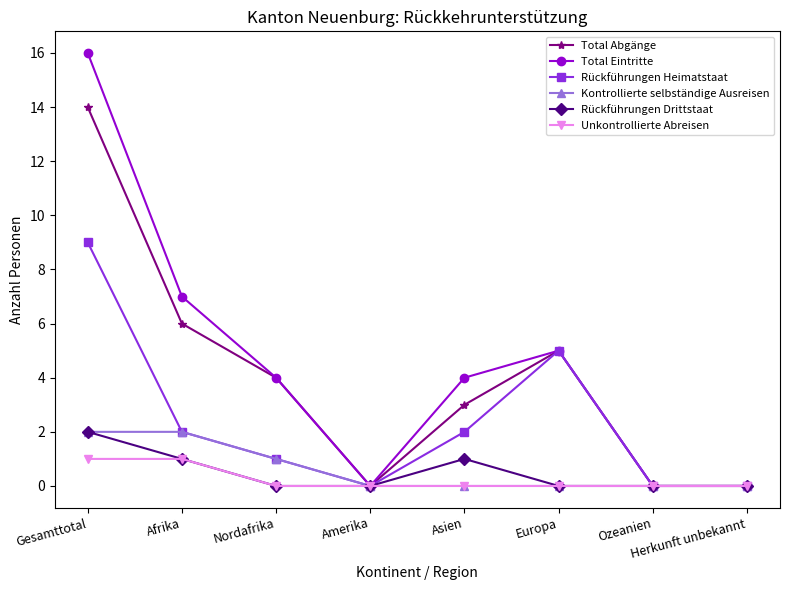

Reading left to right, transcribe all the data shown in this chart.

Total Abgänge: Gesamttotal=14	Afrika=6	Nordafrika=4	Amerika=0	Asien=3	Europa=5	Ozeanien=0	Herkunft unbekannt=0
Total Eintritte: Gesamttotal=16	Afrika=7	Nordafrika=4	Amerika=0	Asien=4	Europa=5	Ozeanien=0	Herkunft unbekannt=0
Rückführungen Heimatstaat: Gesamttotal=9	Afrika=2	Nordafrika=1	Amerika=0	Asien=2	Europa=5	Ozeanien=0	Herkunft unbekannt=0
Kontrollierte selbständige Ausreisen: Gesamttotal=2	Afrika=2	Nordafrika=1	Amerika=0	Asien=0	Europa=0	Ozeanien=0	Herkunft unbekannt=0
Rückführungen Drittstaat: Gesamttotal=2	Afrika=1	Nordafrika=0	Amerika=0	Asien=1	Europa=0	Ozeanien=0	Herkunft unbekannt=0
Unkontrollierte Abreisen: Gesamttotal=1	Afrika=1	Nordafrika=0	Amerika=0	Asien=0	Europa=0	Ozeanien=0	Herkunft unbekannt=0